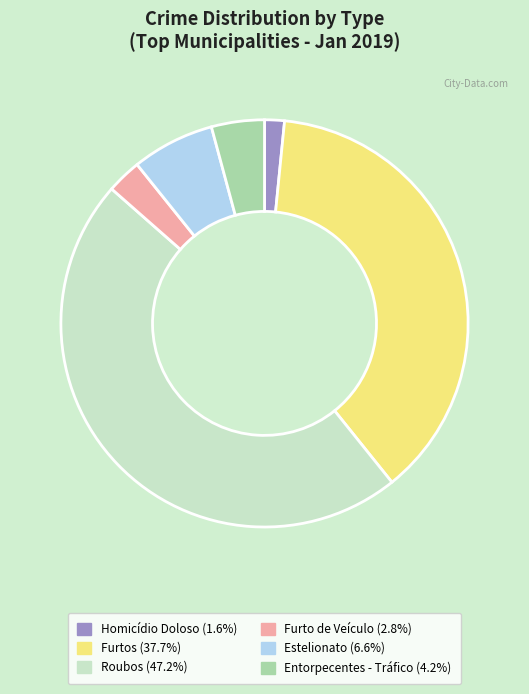

How many slices are in this pie chart?

6